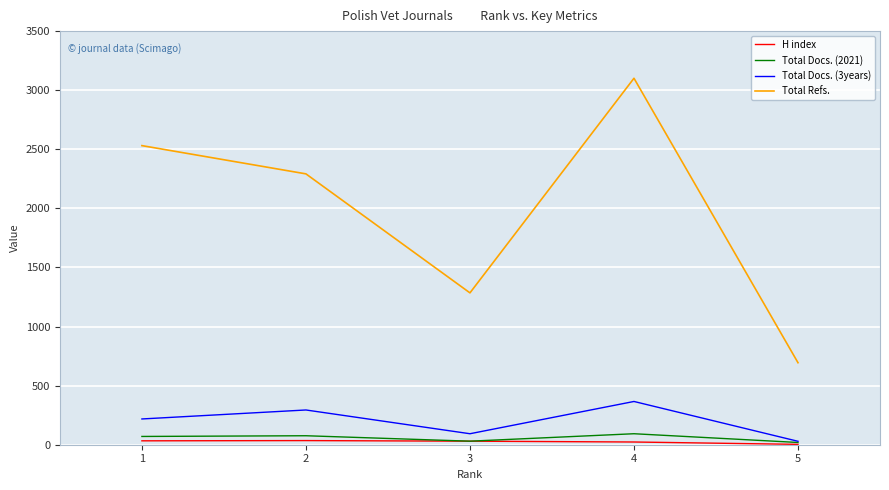

Where does the Total Refs. series first go above 2292?

1